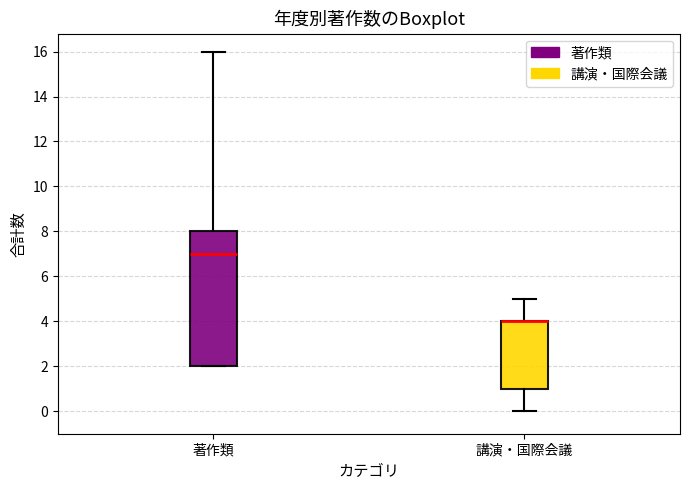

Reading left to right, read every box against the y-axis: the position of its median line, the range the box covers, and the ends of its whiskers. The values are not printed on the chart, so give them approximately, as read against the axis.

著作類: median 7, box 2 to 8, whiskers 2 to 16
講演・国際会議: median 4 (drawn on the box's upper edge), box 1 to 4, whiskers 0 to 5